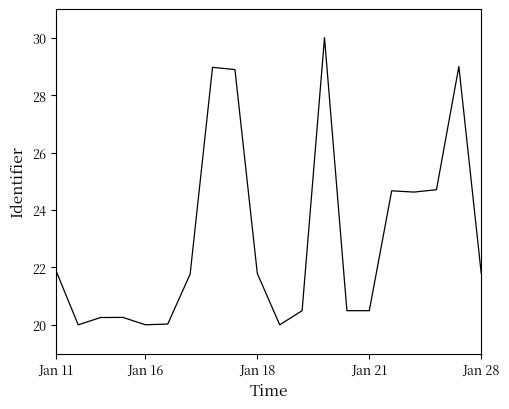

How many distinct data groups are displayed?

1